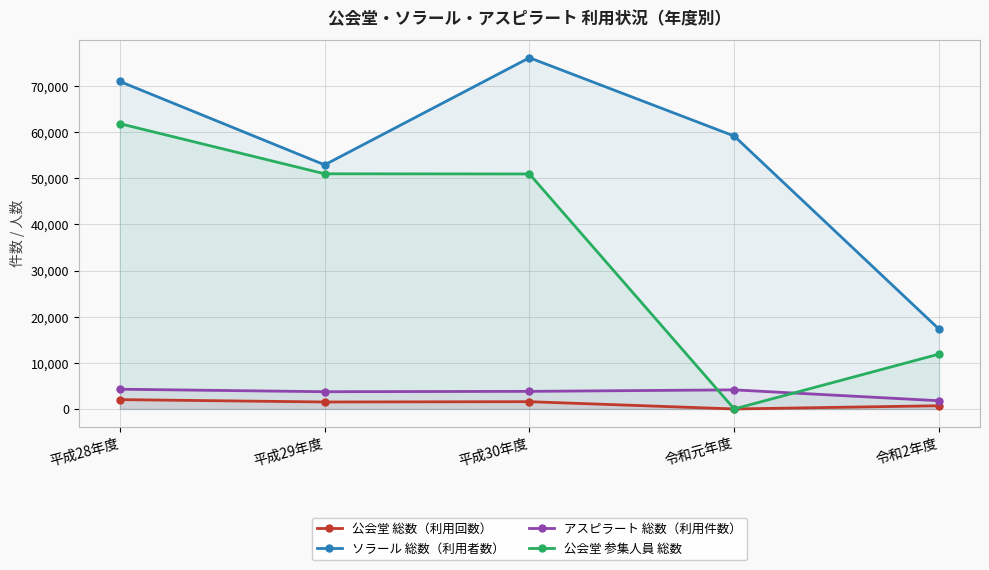

The value of ソラール 総数（利用者数） at 平成28年度 is 71018. True or false?

True